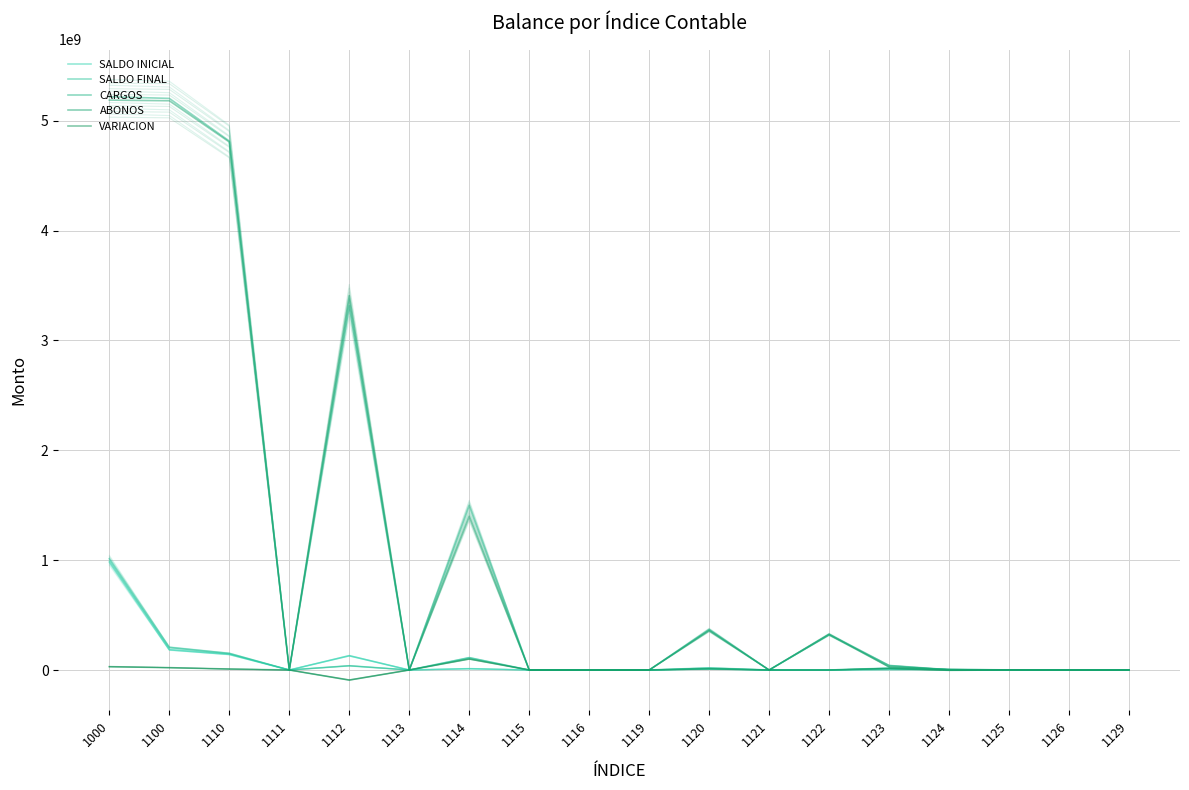

Reading left to right, transcribe all the data shown in this chart.

SALDO INICIAL: 1000=982823724.5	1100=184209761.0	1110=142195821.3	1111=0.0	1112=130075821.3	1113=0.0	1114=12120000.0	1115=0.0	1116=0.0	1119=0.0	1120=8335773.2	1121=0.0	1122=17687.6	1123=3919201.8	1124=4337221.5	1125=61662.3	1126=0.0	1129=0.0
SALDO FINAL: 1000=1013281766.8	1100=205644961.5	1110=151088783.9	1111=0.0	1112=38662897.4	1113=0.0	1114=112425886.6	1115=0.0	1116=0.0	1119=0.0	1120=19456688.5	1121=0.0	1122=51345.8	1123=17514082.6	1124=1545686.7	1125=345573.5	1126=0.0	1129=0.0
CARGOS: 1000=5217873957.9	1100=5202993991.2	1110=4814887369.2	1111=0.0	1112=3315438431.2	1113=0.0	1114=1499448938.1	1115=0.0	1116=0.0	1119=0.0	1120=368769487.8	1121=0.0	1122=323212679.7	1123=41633043.4	1124=2746845.5	1125=1176919.1	1126=0.0	1129=0.0
ABONOS: 1000=5187415915.6	1100=5181558790.7	1110=4805994406.6	1111=0.0	1112=3406851355.1	1113=0.0	1114=1399143051.5	1115=0.0	1116=0.0	1119=0.0	1120=357648572.5	1121=0.0	1122=323179021.6	1123=28038162.6	1124=5538380.3	1125=893008.0	1126=0.0	1129=0.0
VARIACION: 1000=30458042.3	1100=21435200.5	1110=8892962.7	1111=0.0	1112=-91412923.9	1113=0.0	1114=100305886.6	1115=0.0	1116=0.0	1119=0.0	1120=11120915.3	1121=0.0	1122=33658.1	1123=13594880.8	1124=-2791534.8	1125=283911.2	1126=0.0	1129=0.0